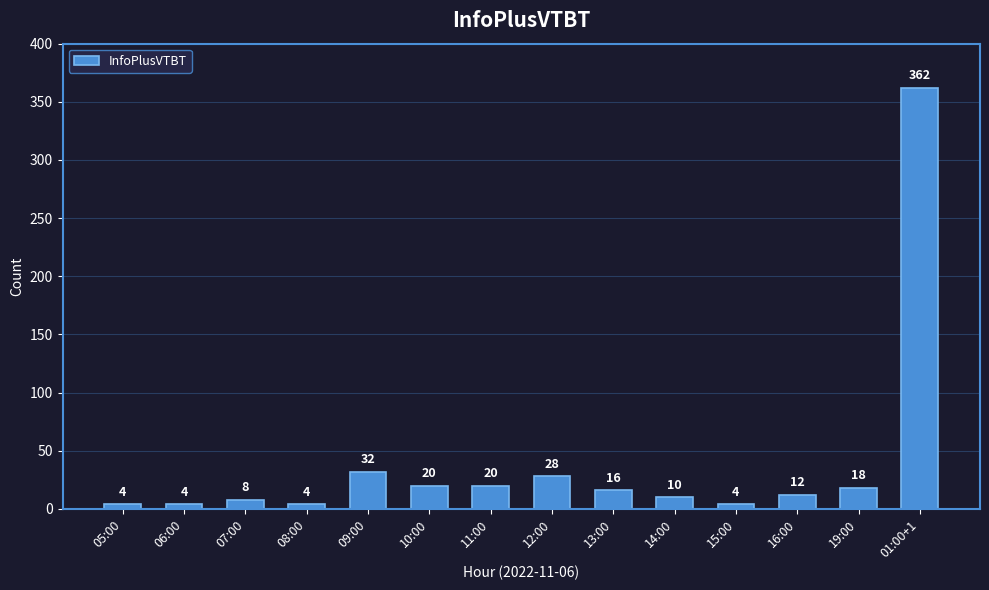

What is the difference between the values at 16:00 and 01:00+1?

350